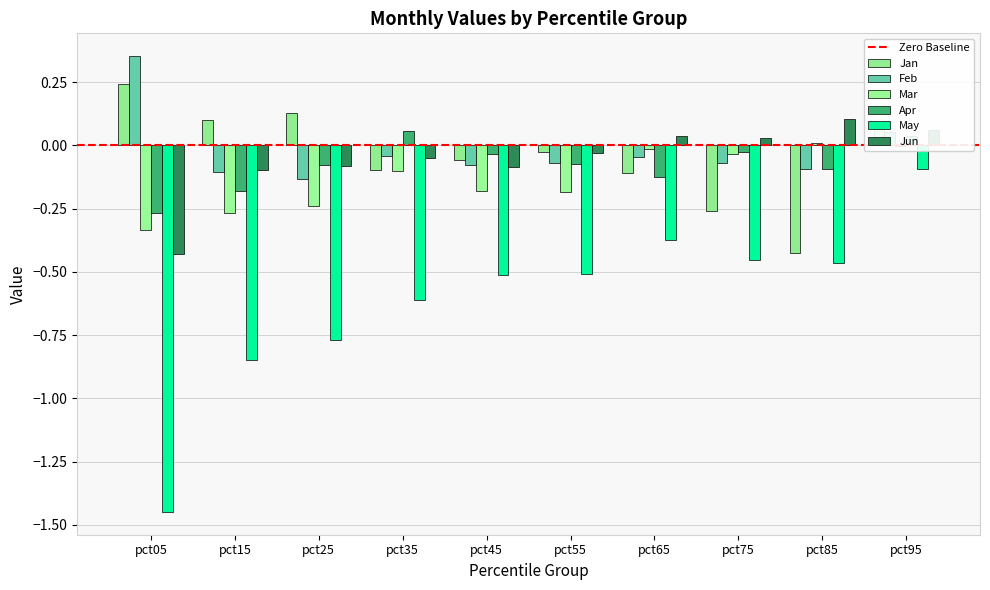

Which series has the widest spread of values?

May